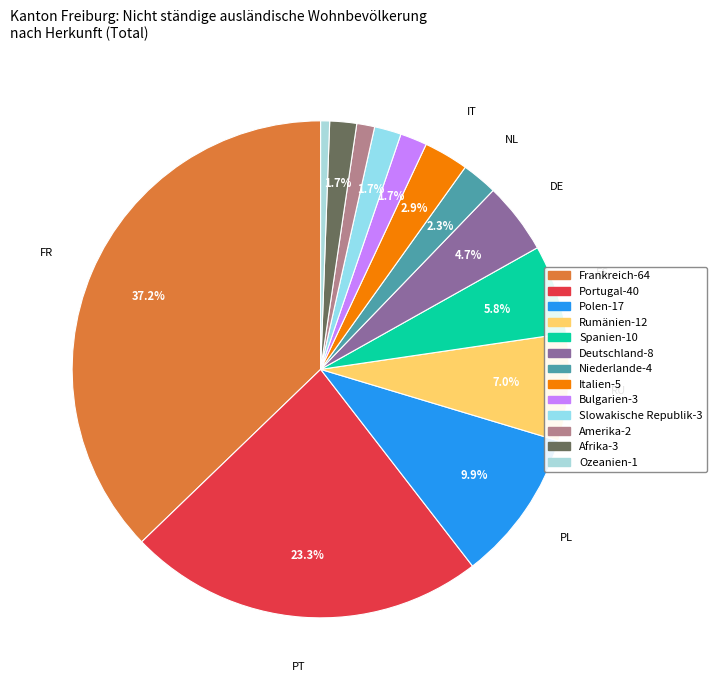

Is it true that Portugal is 23% of the pie?

True